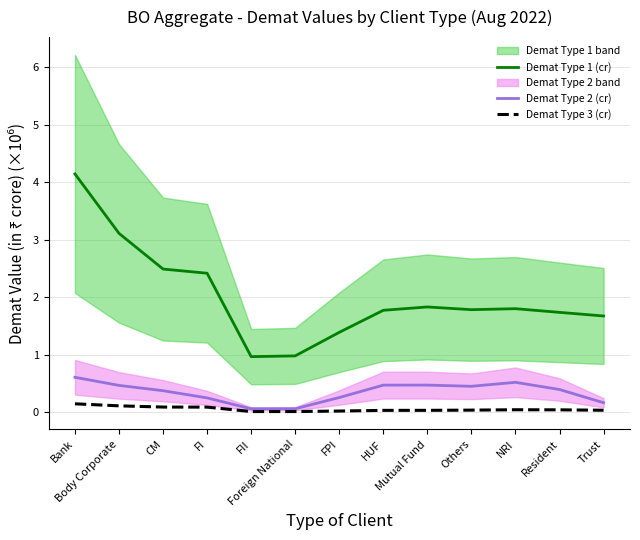

Which category has the lowest value in the Demat Type 3 (cr) series?

FII